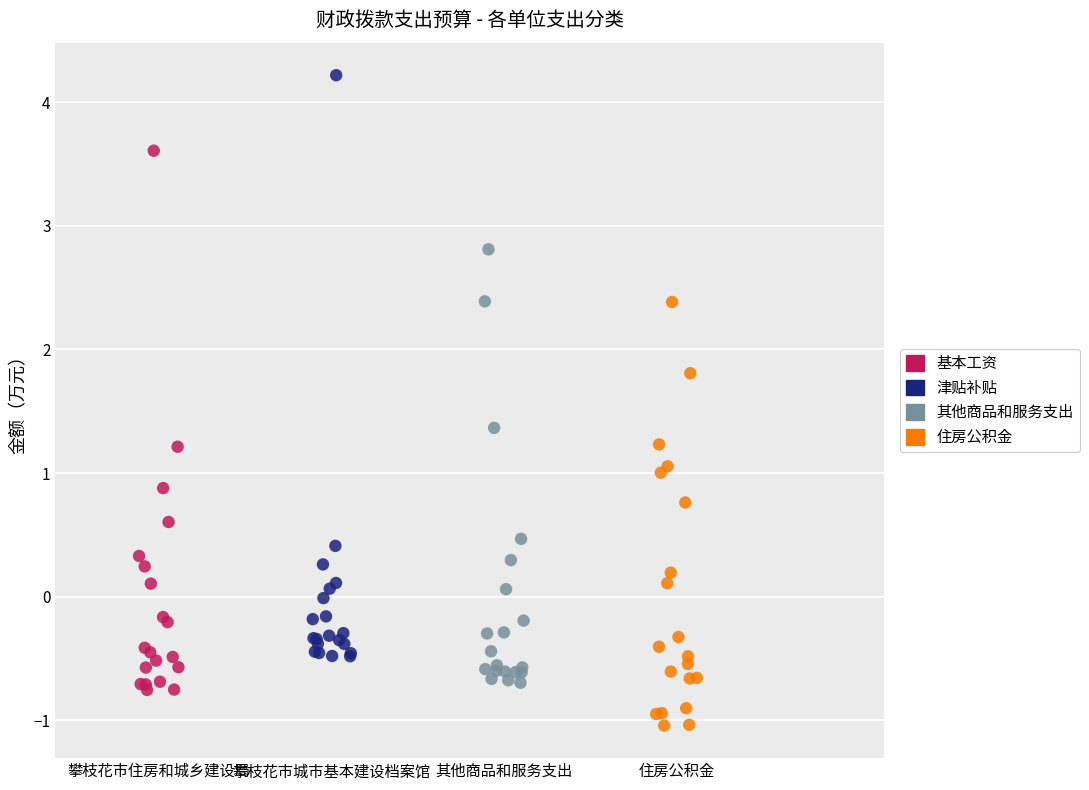

Which series reaches the maximum Y coordinate?

津贴补贴